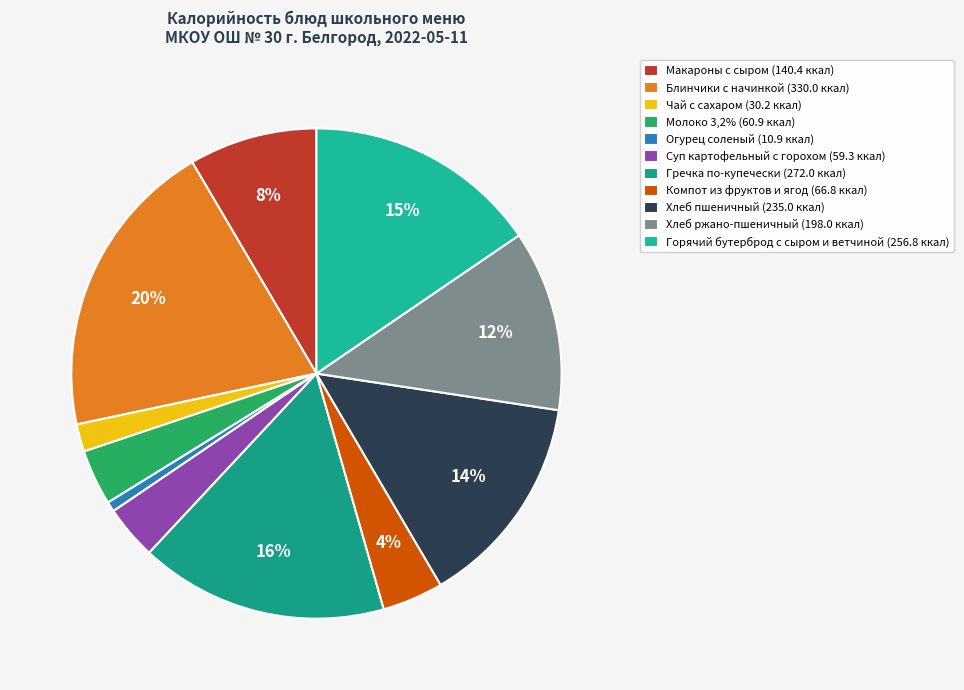

To the nearest percent, what is the difference between the Макароны с сыром and Хлеб пшеничный slice percentages?

6%